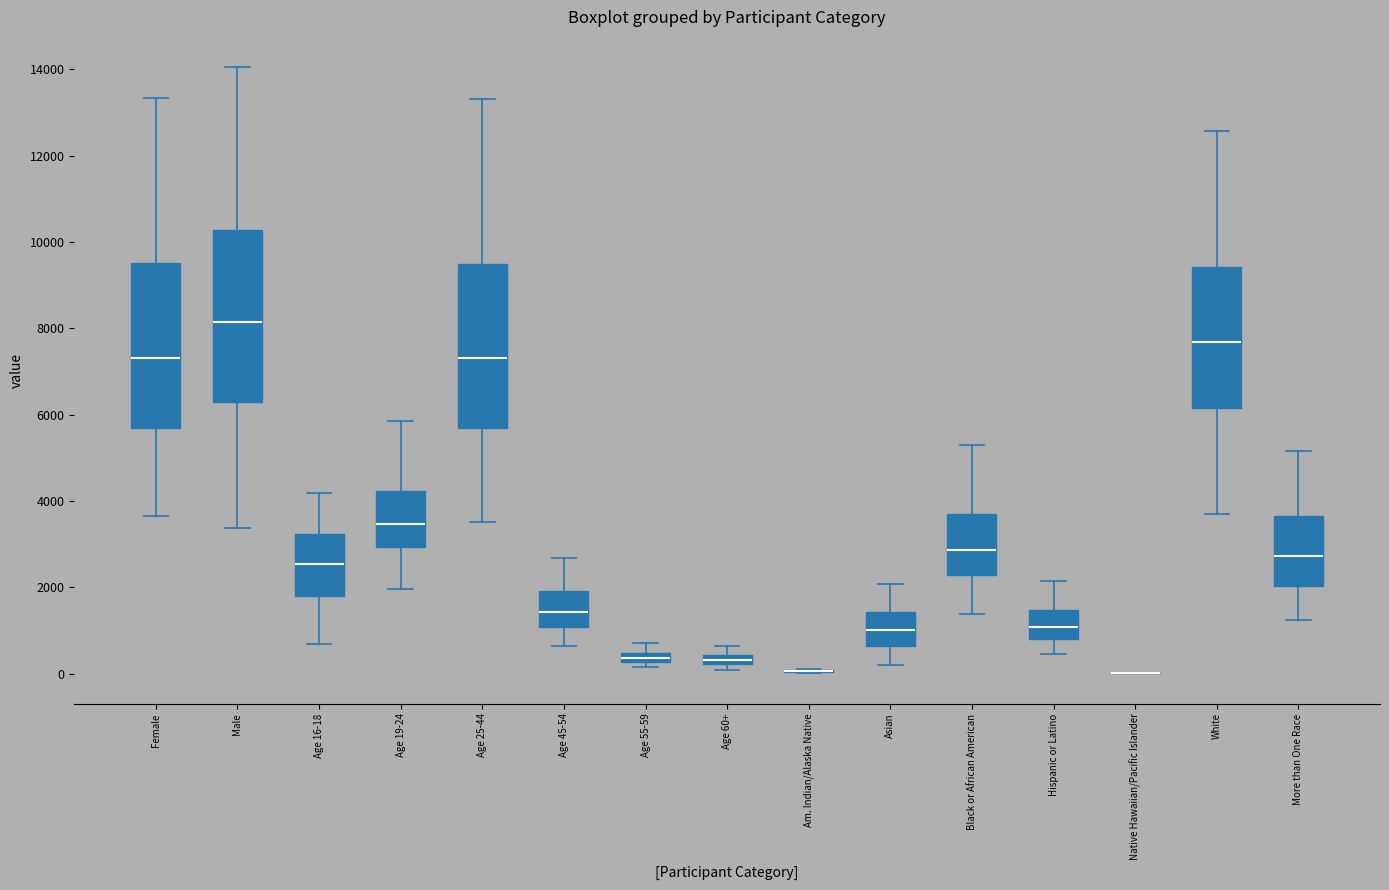

Where is the lower edge of the box for Black or African American on the y-axis? The values are not printed on the chart, so give them approximately, as read against the axis.

2200